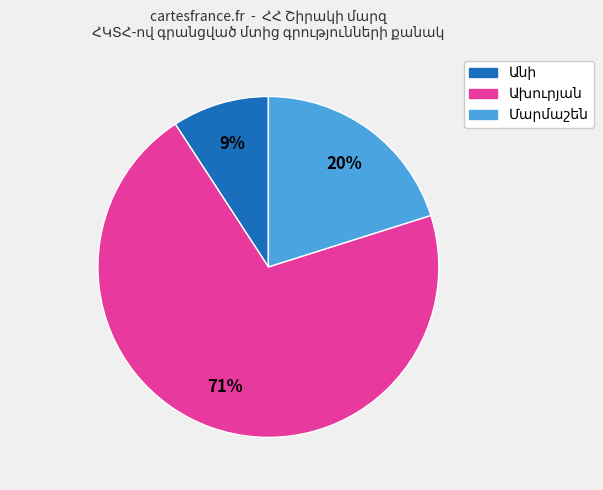

To the nearest percent, what is the average slice percentage?

33%